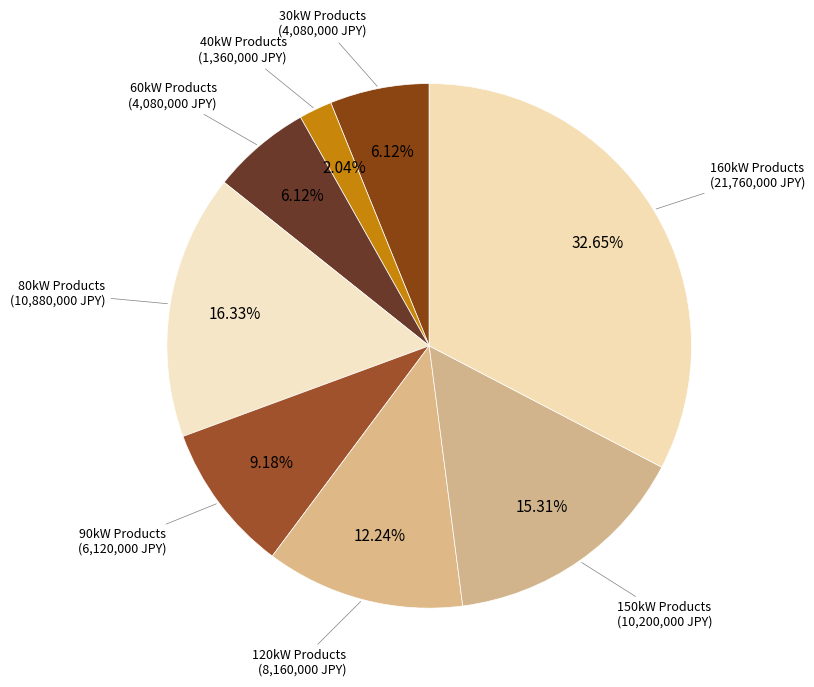

Count the number of slices in the pie.

8